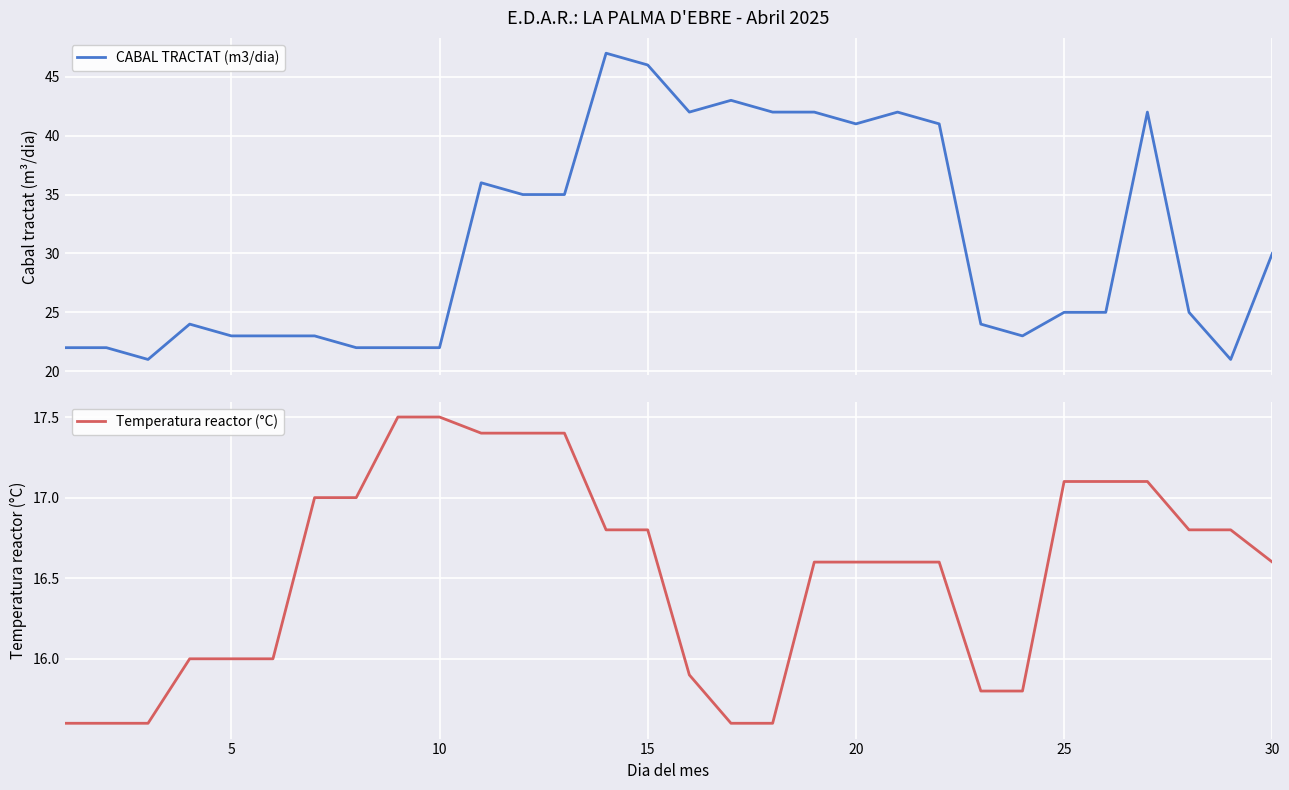

True or false: CABAL TRACTAT (m3/dia) and Temperatura reactor (°C) cross at least once.

False